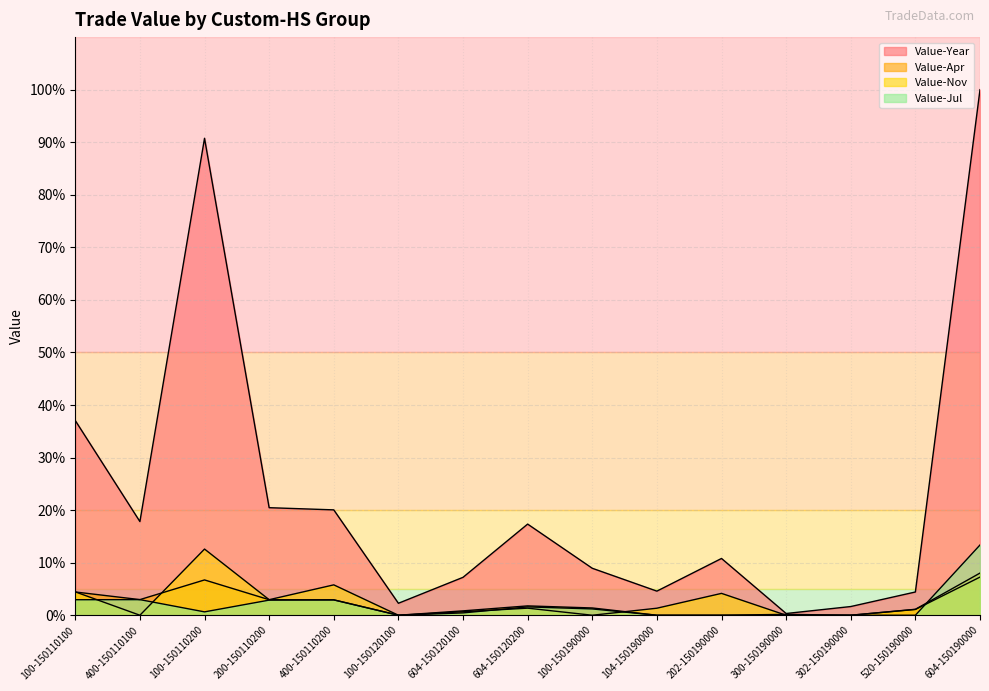

Reading left to right, extract all data points from this chart.

Value-Year: 37.0	17.8	90.7	20.5	20.0	2.3	7.2	17.3	8.9	4.6	10.8	0.3	1.7	4.4	100.0
Value-Apr: 4.4	3.0	6.7	3.0	2.9	0.0	0.8	1.8	1.4	0.0	0.0	0.2	0.0	1.1	8.0
Value-Nov: 4.4	0.0	12.6	3.0	5.8	0.0	0.7	1.3	0.0	1.3	4.2	0.0	0.0	1.1	7.3
Value-Jul: 3.0	3.0	0.6	2.9	2.9	0.0	0.4	1.6	1.2	0.0	0.0	0.0	0.0	0.0	13.4